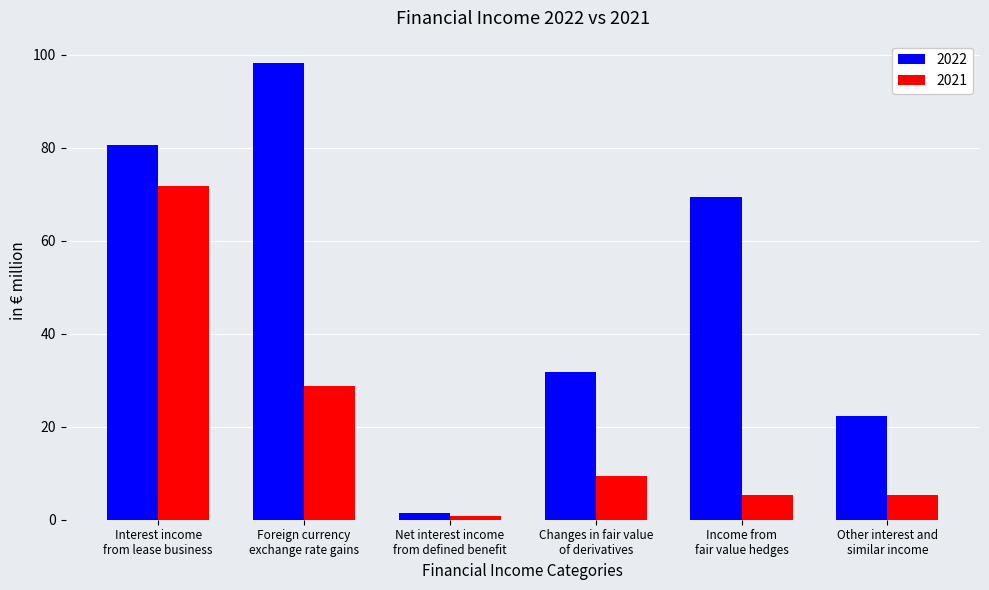

What is the spread (max minus min) of values at Other interest and
similar income?

16.9